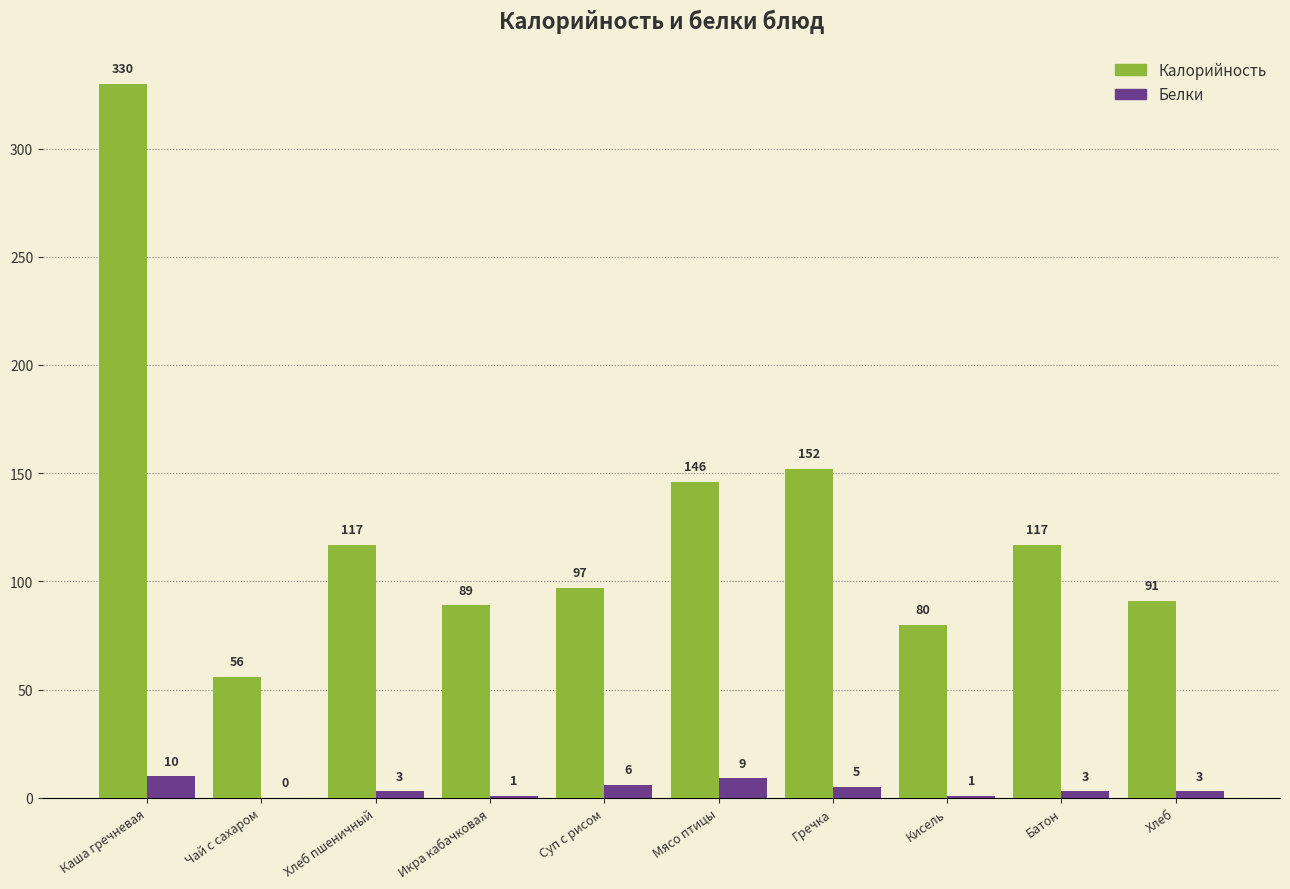

What value does the Белки series have at Хлеб пшеничный, to the nearest 5?

5